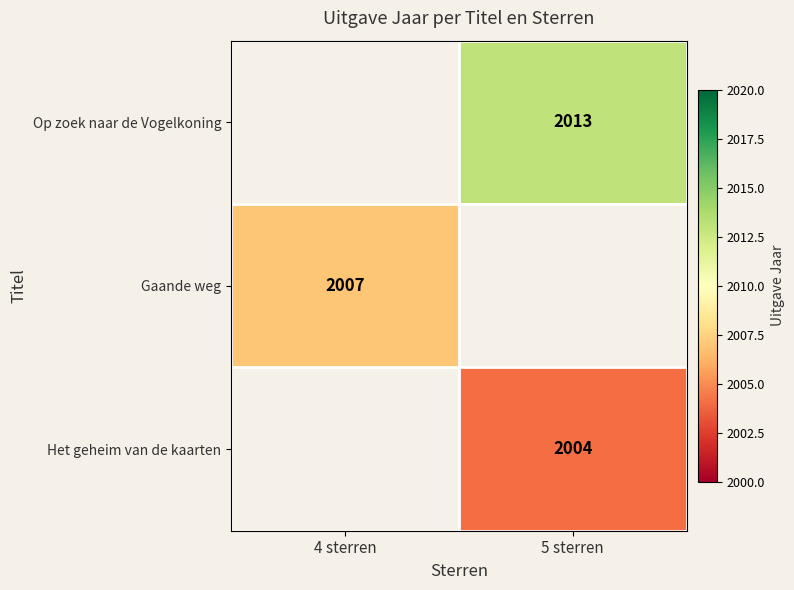

The value of Gaande weg at 4 sterren is 2007. True or false?

True